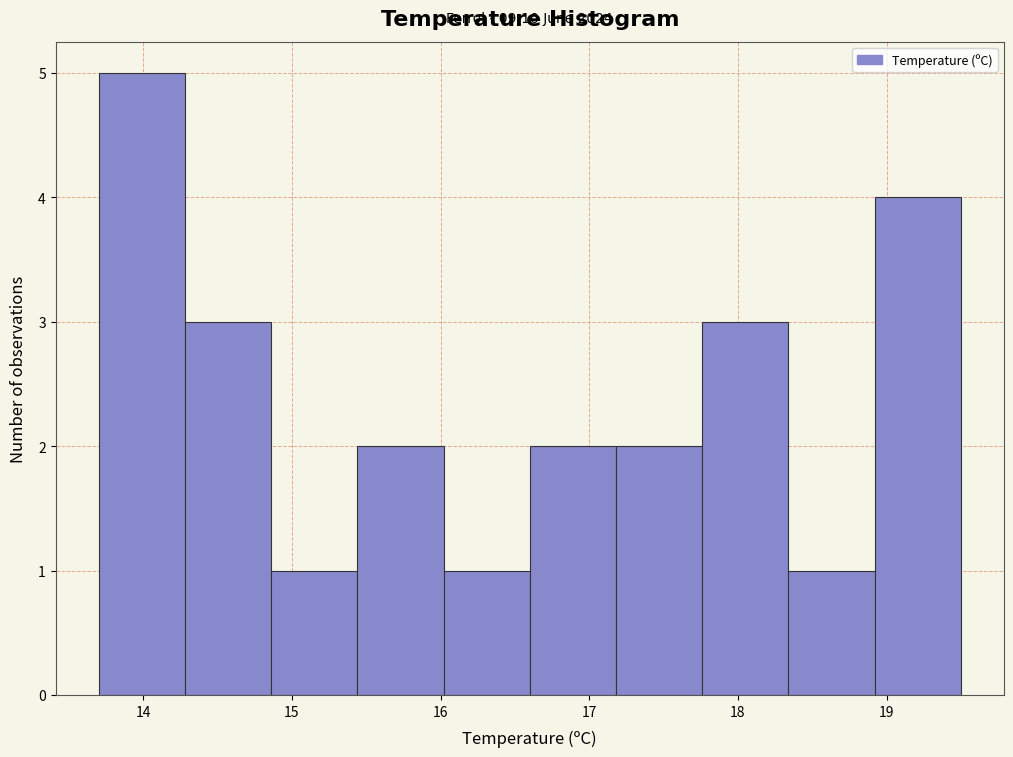

Which range on the x-axis has the tallest bar?

13.70 to 14.28